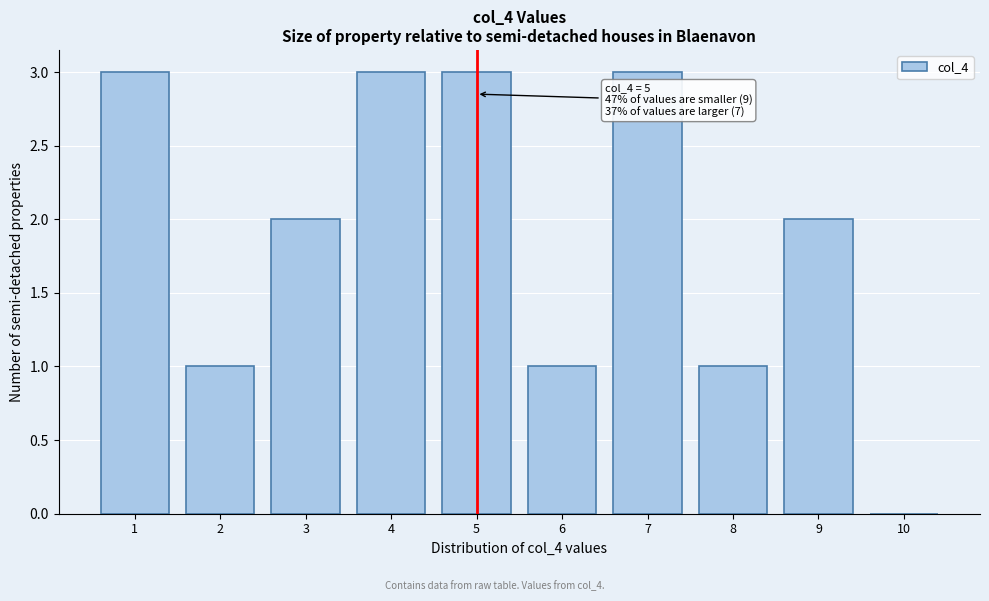

Reading right to left, transcribe all the data shown in this chart.

10=0	9=2	8=1	7=3	6=1	5=3	4=3	3=2	2=1	1=3